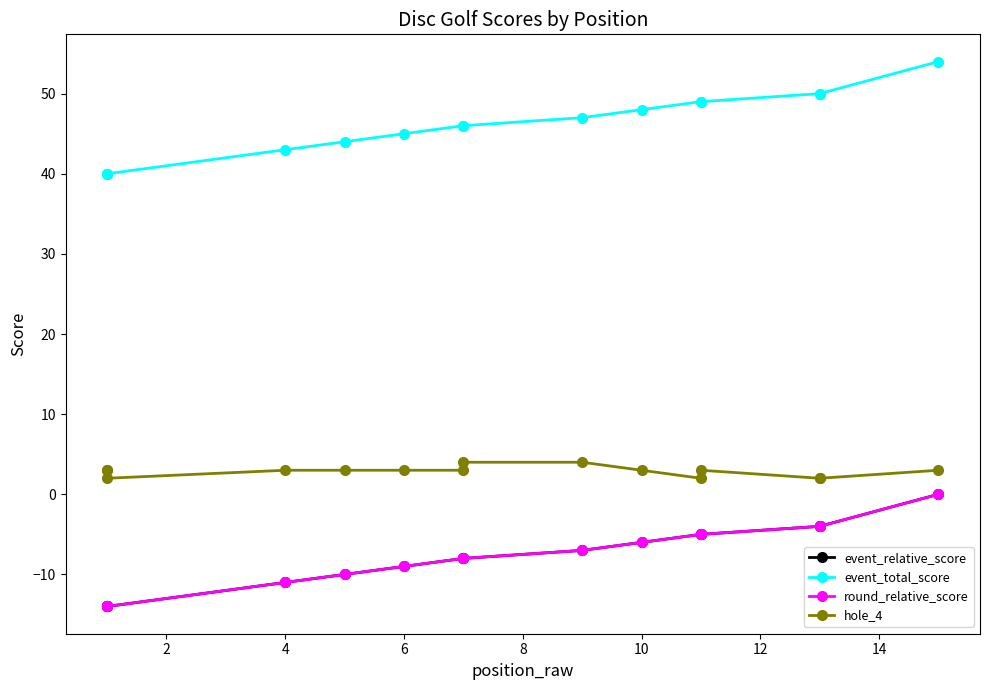

True or false: hole_4 and event_relative_score cross at least once.

False